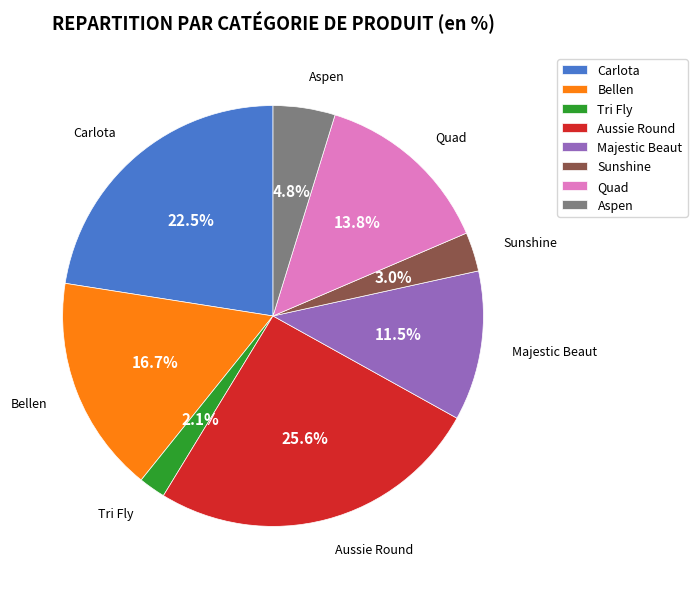

Between Tri Fly and Carlota, which is larger?

Carlota